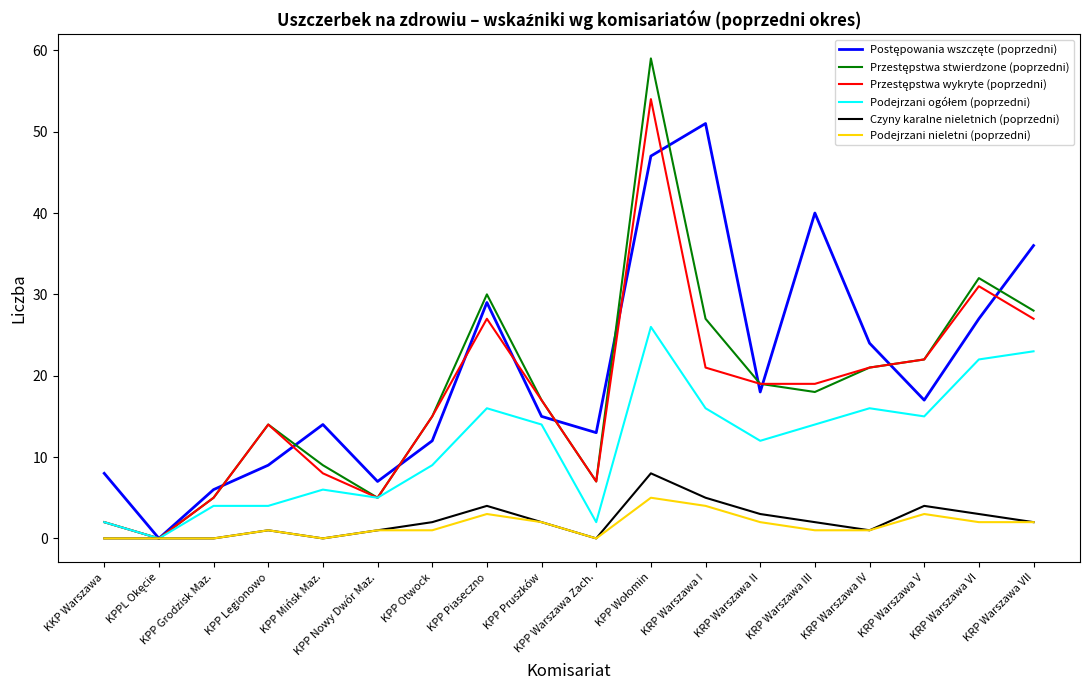

What value does the Podejrzani nieletni (poprzedni) series have at KRP Warszawa V?

3